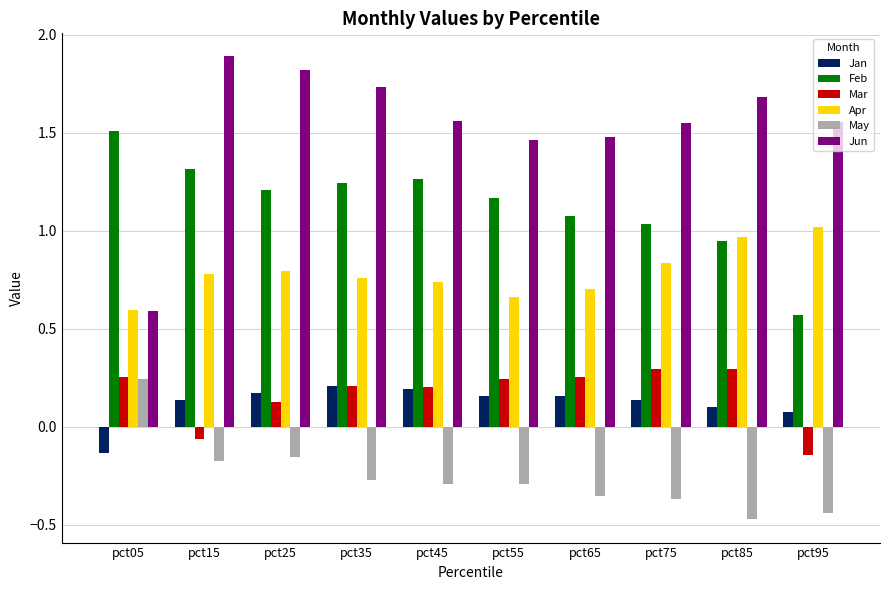

Is the value of Jun at pct85 greater than the value of Mar at pct55?

Yes